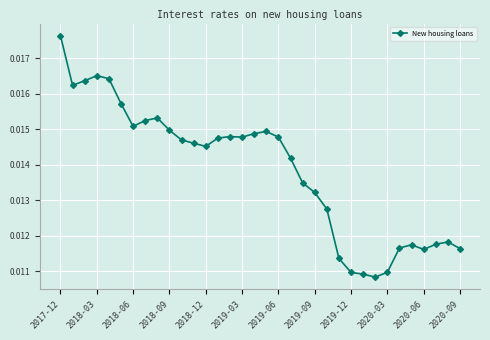

Count the values in the range 0 to 1.

34